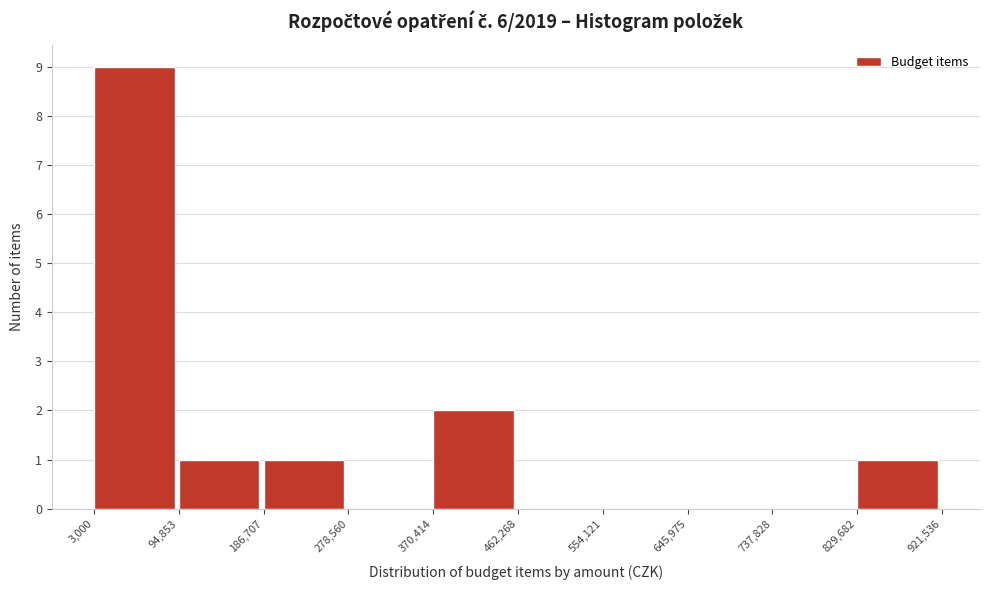

Reading left to right, list every bar in this chart as the range it spans on the x-axis followed by its height. The values are not printed on the chart, so give them approximately, as read against the axis.

3,000 to 94,853: 9
94,853 to 186,707: 1
186,707 to 278,560: 1
278,560 to 370,414: 0
370,414 to 462,268: 2
462,268 to 554,121: 0
554,121 to 645,975: 0
645,975 to 737,828: 0
737,828 to 829,682: 0
829,682 to 921,536: 1